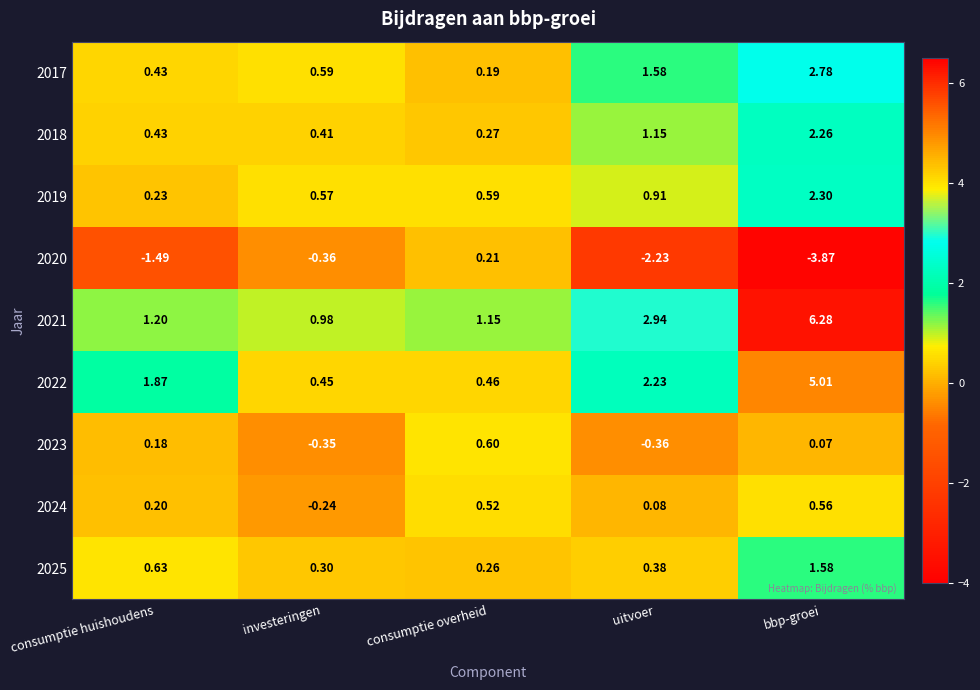

List the labels in order of 2018 value, largest first.

bbp-groei, uitvoer, consumptie huishoudens, investeringen, consumptie overheid